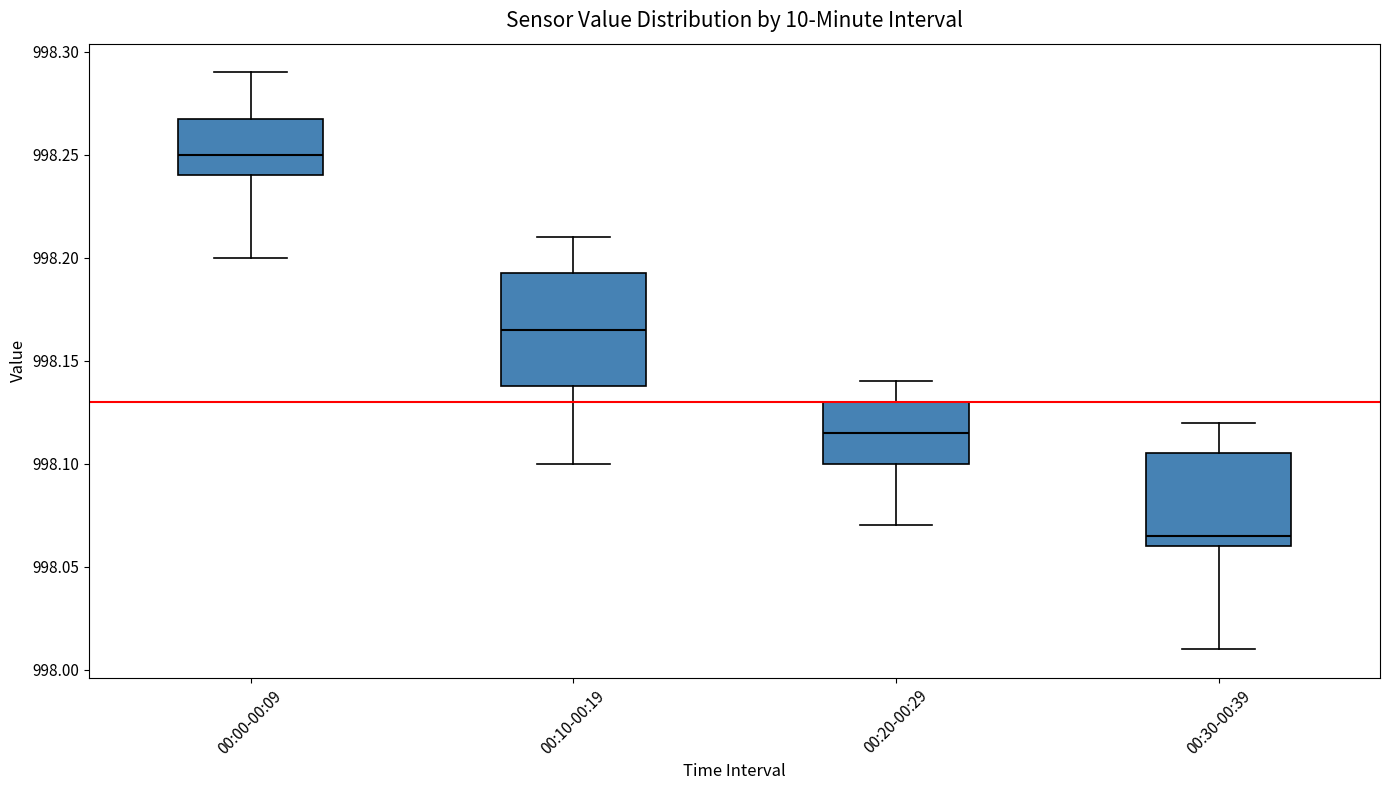

Reading left to right, read every box against the y-axis: the position of its median line, the range the box covers, and the ends of its whiskers. The values are not printed on the chart, so give them approximately, as read against the axis.

00:00-00:09: median 998.250, box 998.240 to 998.270, whiskers 998.200 to 998.290
00:10-00:19: median 998.165, box 998.140 to 998.195, whiskers 998.100 to 998.210
00:20-00:29: median 998.115, box 998.100 to 998.130, whiskers 998.070 to 998.140
00:30-00:39: median 998.065, box 998.060 to 998.105, whiskers 998.010 to 998.120